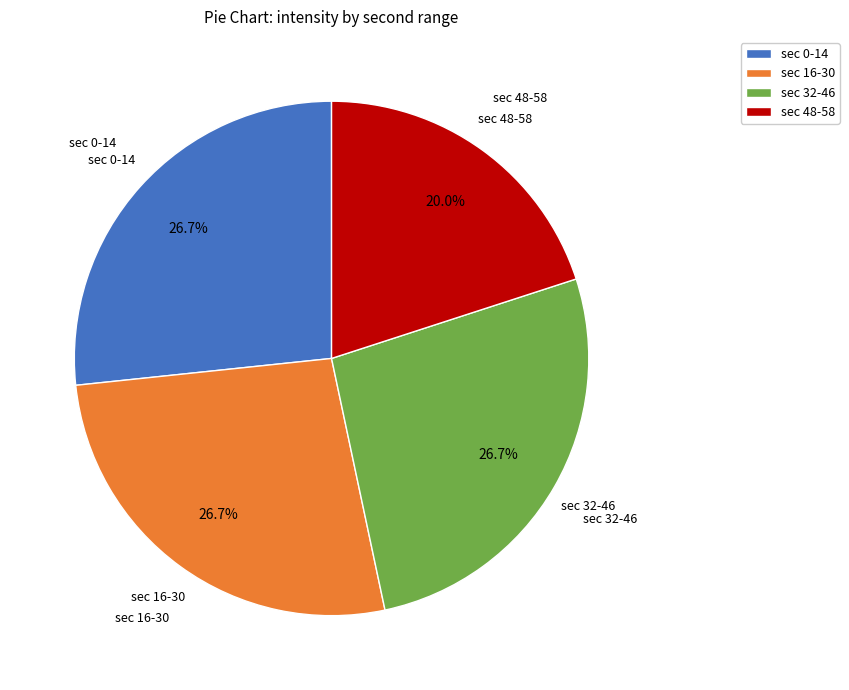

Is there any slice that represents more than half of the pie?

No